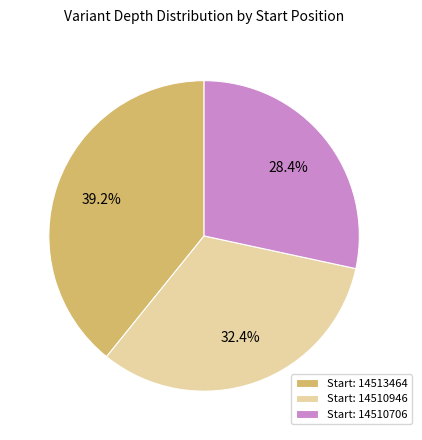

What is the total percentage of Start: 14513464 and Start: 14510946?

71.6%